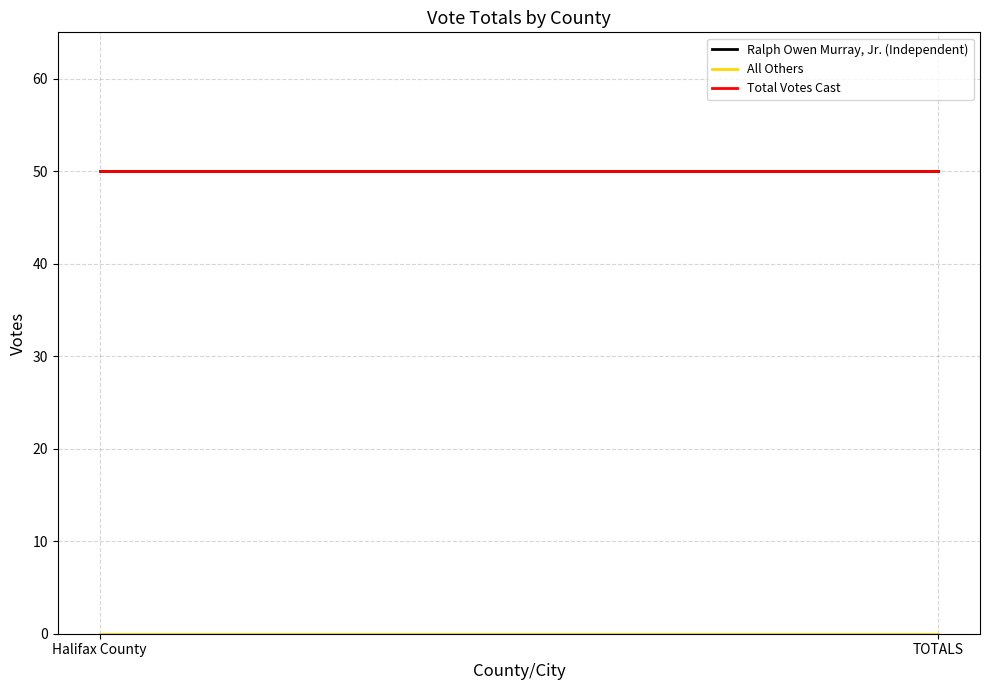

Between Halifax County and TOTALS, which is larger?

Halifax County